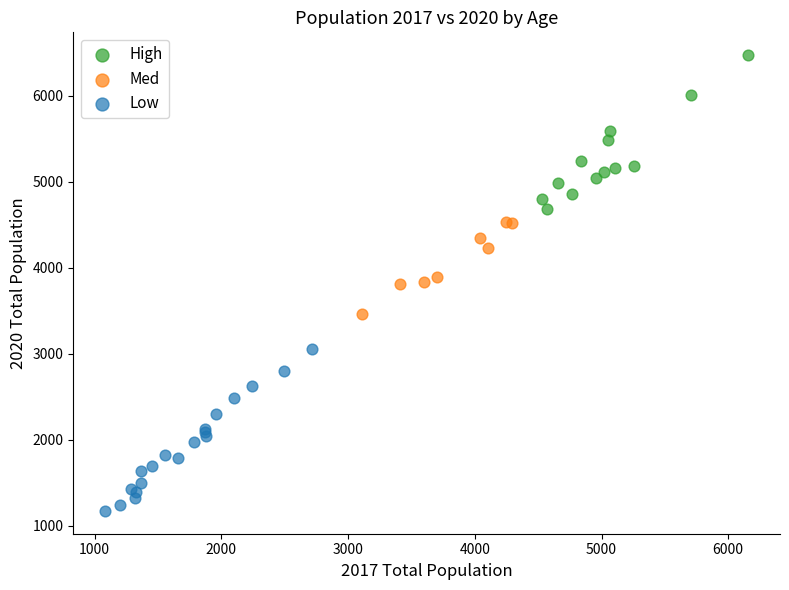

Which series has the widest spread of Y values?

Low